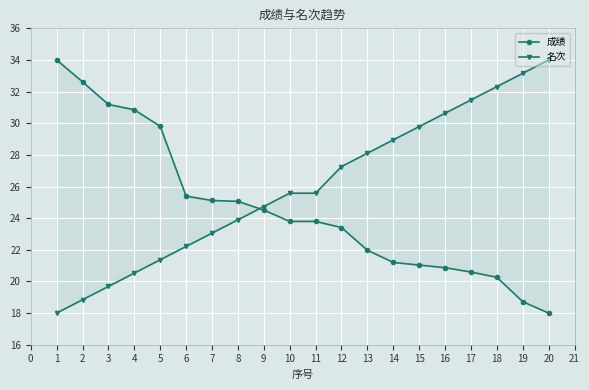

List the series in order of their peak value, lowest first.

成绩, 名次